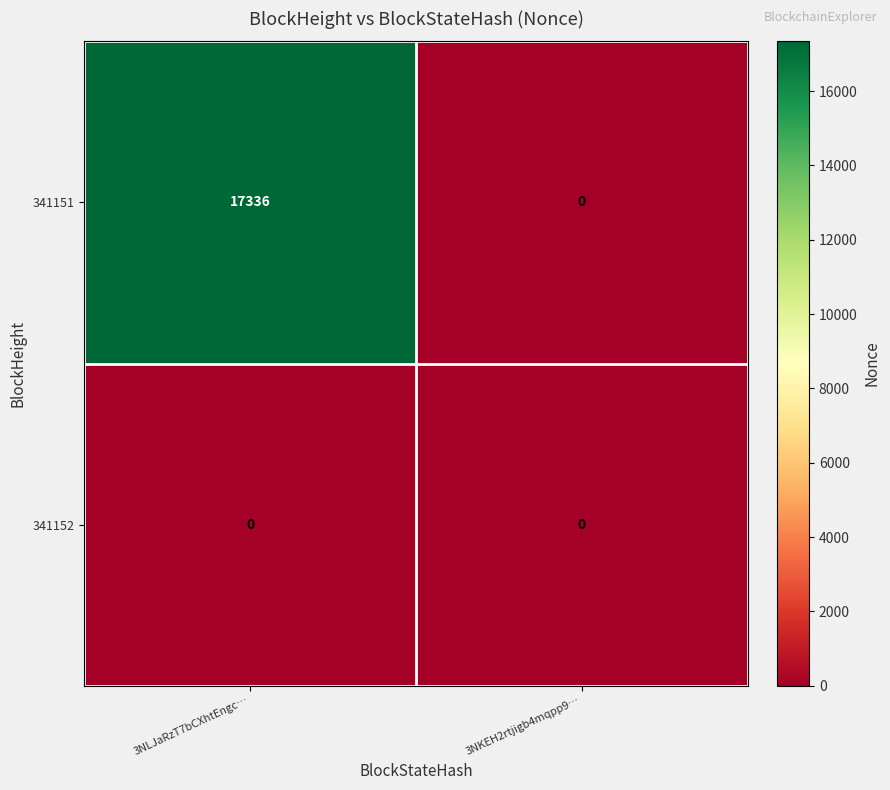

What is the greatest value displayed?

17336